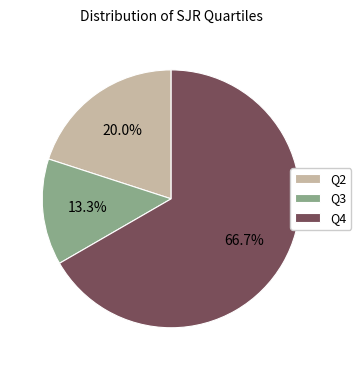

How much of the chart is everything except Q4?

33.3%